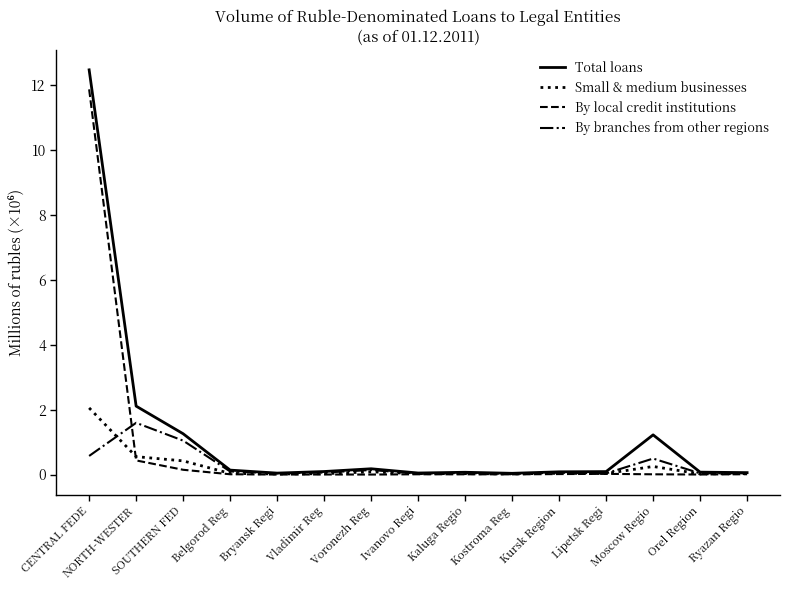

What is the sum of the By branches from other regions values at CENTRAL FEDE and NORTH-WESTER?

2.2